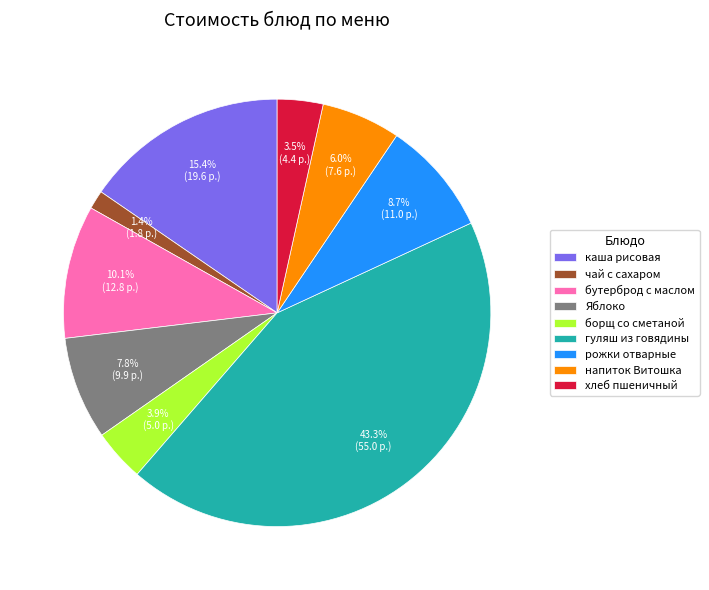

Which slice is the smallest?

чай с сахаром